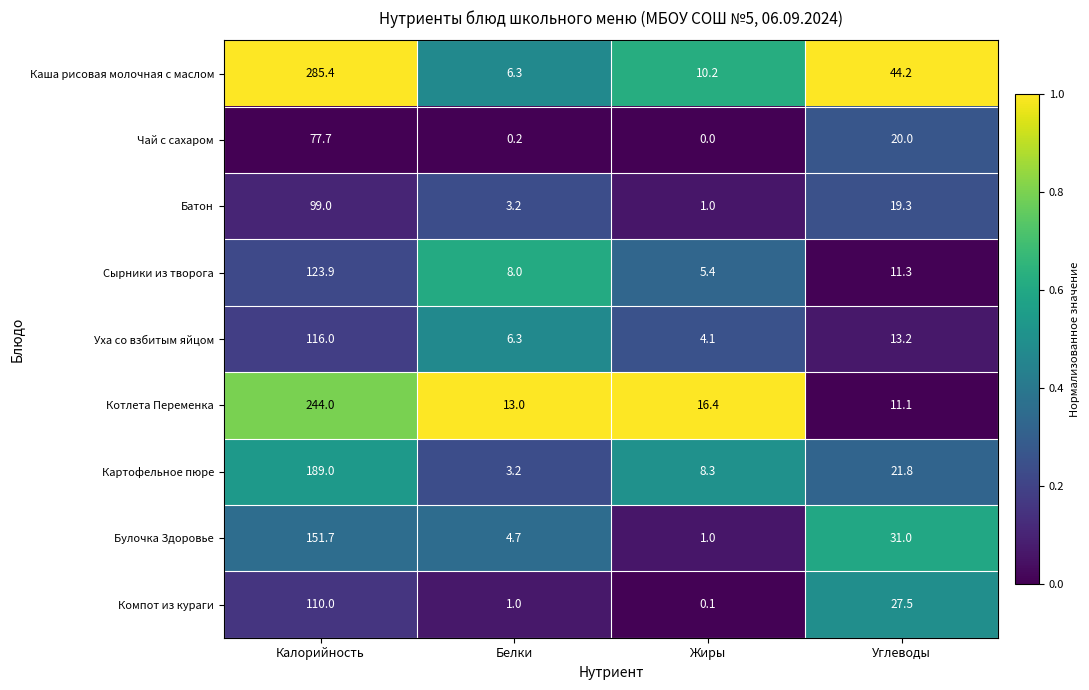

What is the lowest value of the Сырники из творога series?

5.4